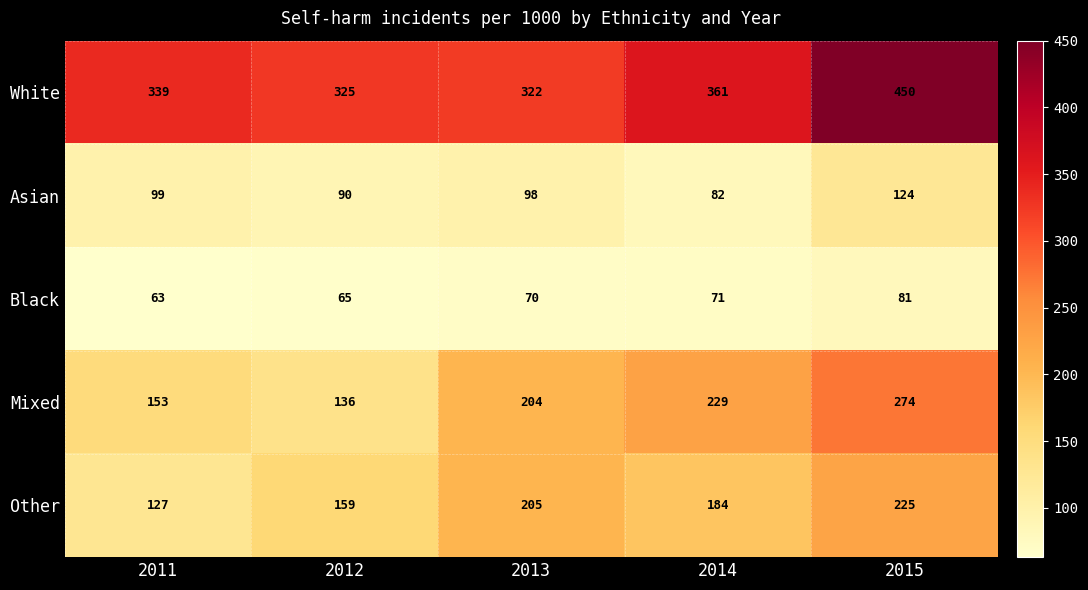

How many data points in Mixed are less than 204?

2